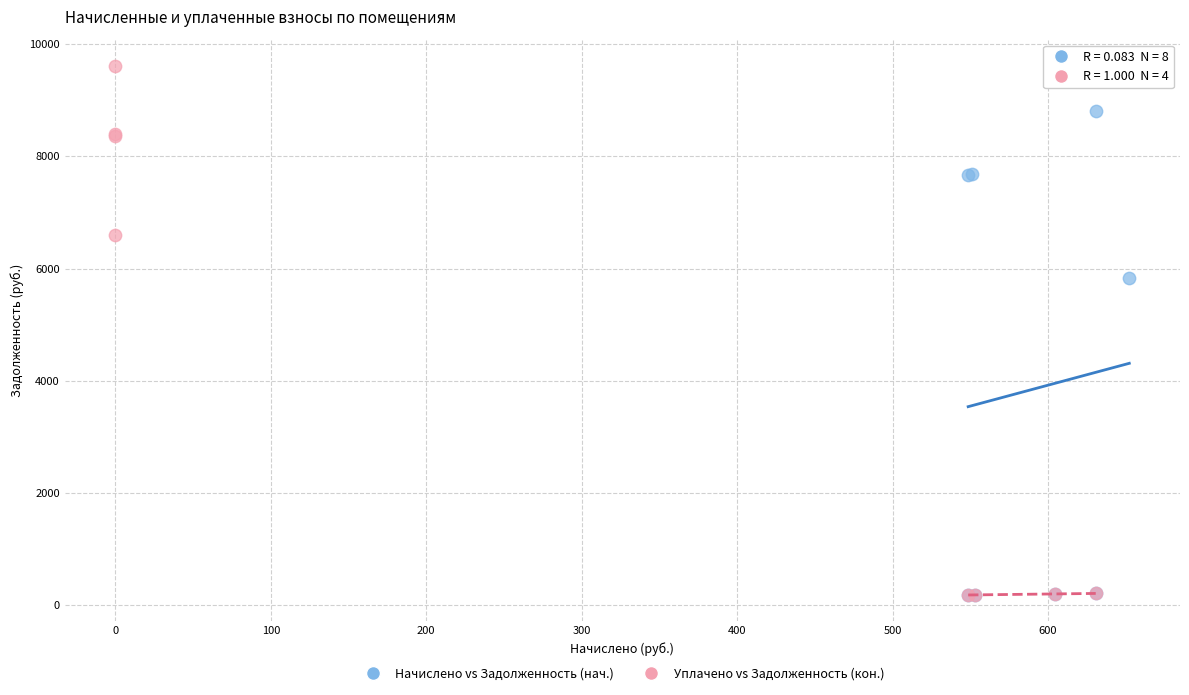

Which series reaches the maximum Y coordinate?

Уплачено vs Задолженность (кон.)